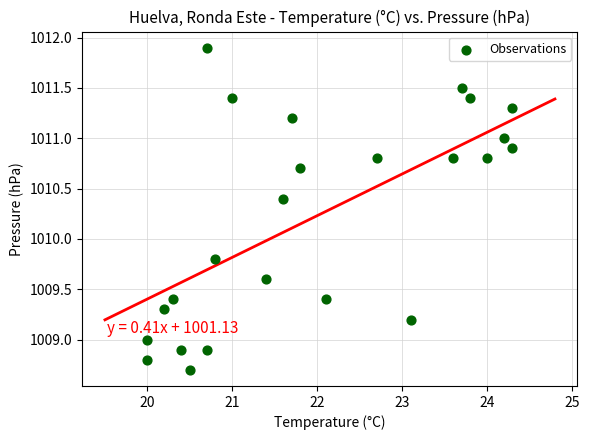

What Y value in the scatter plot is closest to 1010?

1009.8